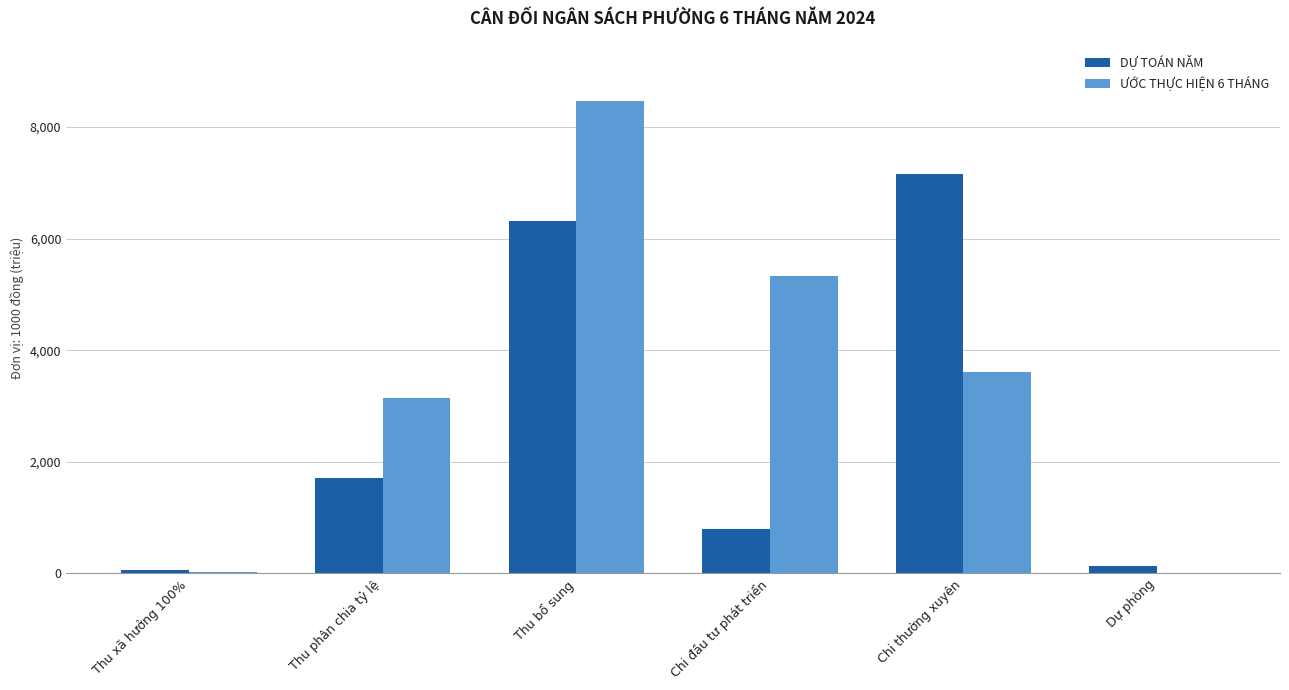

Reading left to right, what are all the values shown in this chart?

DỰ TOÁN NĂM: 63000	1705000	6322139	800000	7154947	135192
ƯỚC THỰC HIỆN 6 THÁNG: 26928	3136530	8471494	5335783	3611292	0